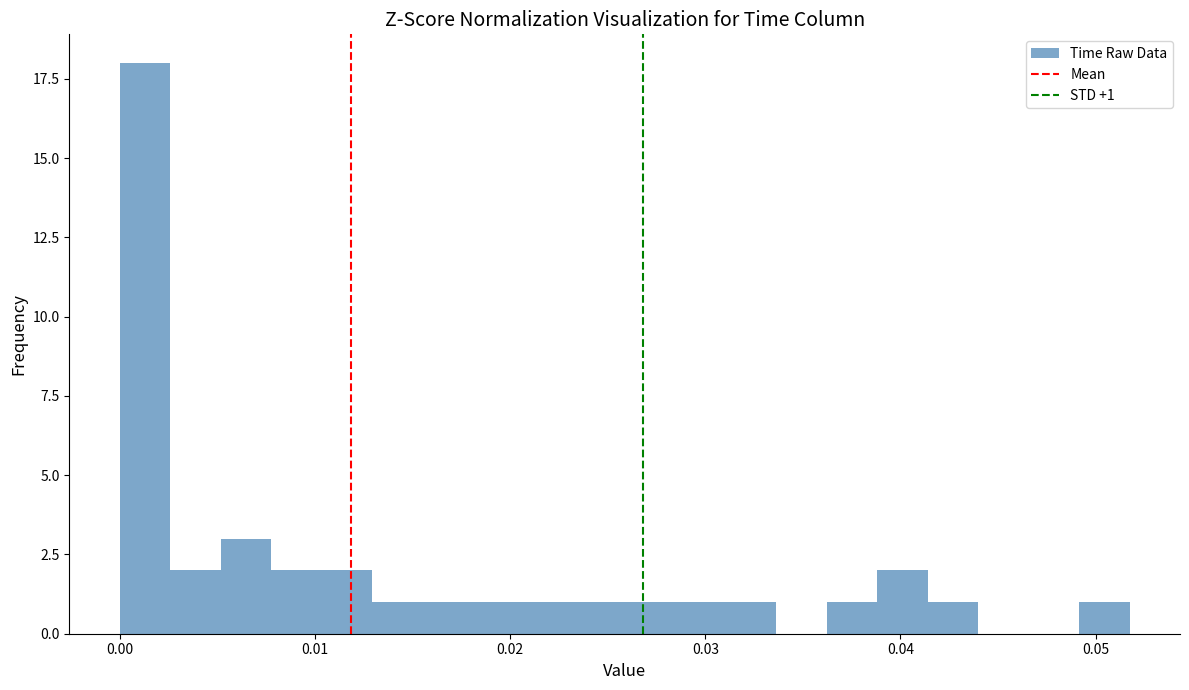

Around what value on the x-axis is the tallest bar? Give the approximate position of its centre, as read against the axis.

0.001